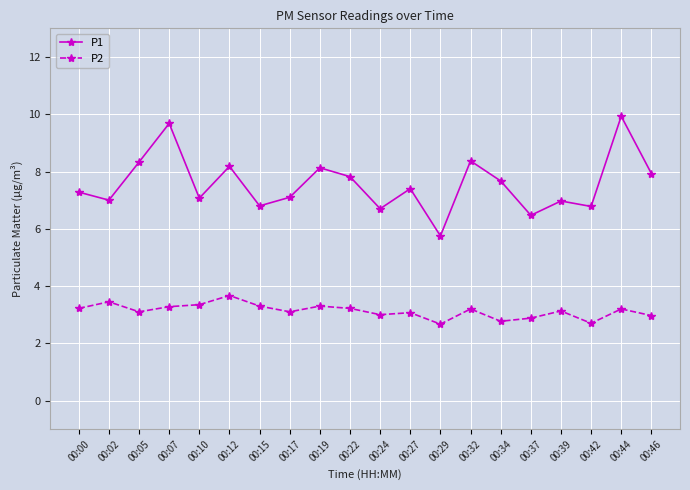

True or false: P1 and P2 intersect in this chart.

False